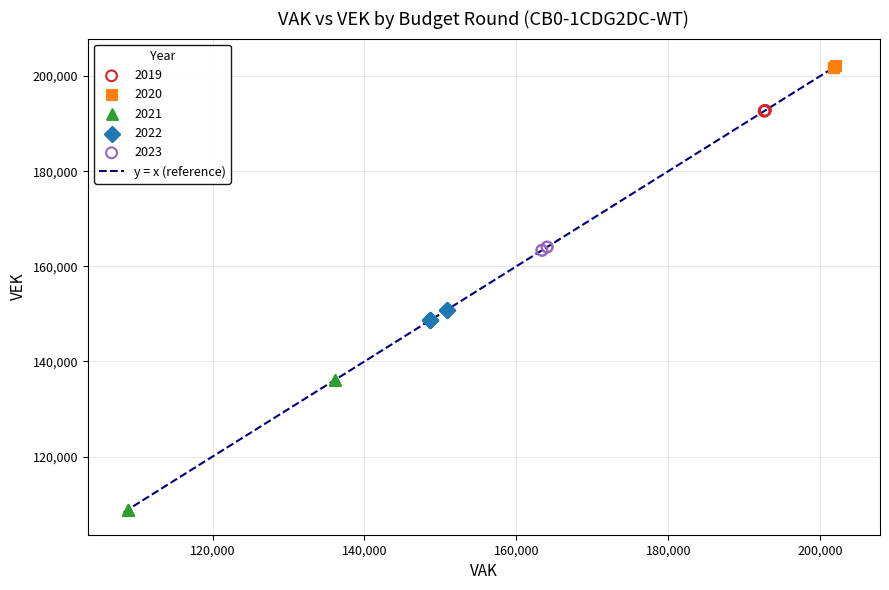

Which series has the largest Y range (max minus min)?

2021